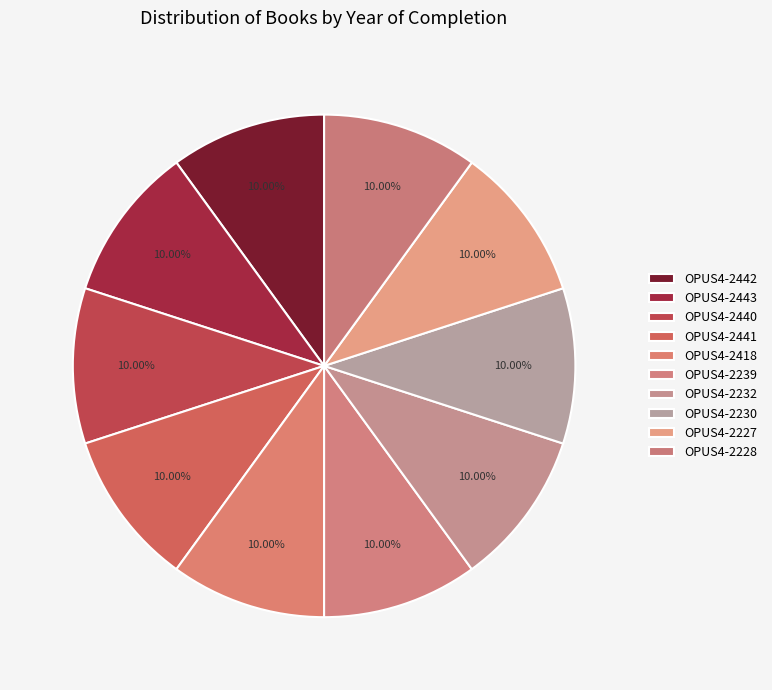

To the nearest percent, what percentage of the pie is OPUS4-2227?

10%